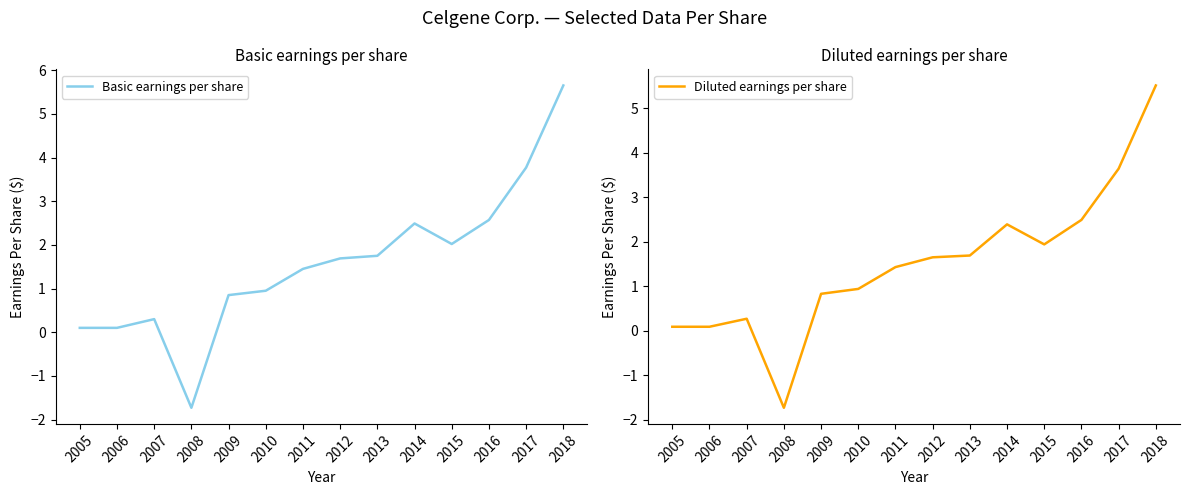

Which series changed the most between 2008 and 2016?

Basic earnings per share